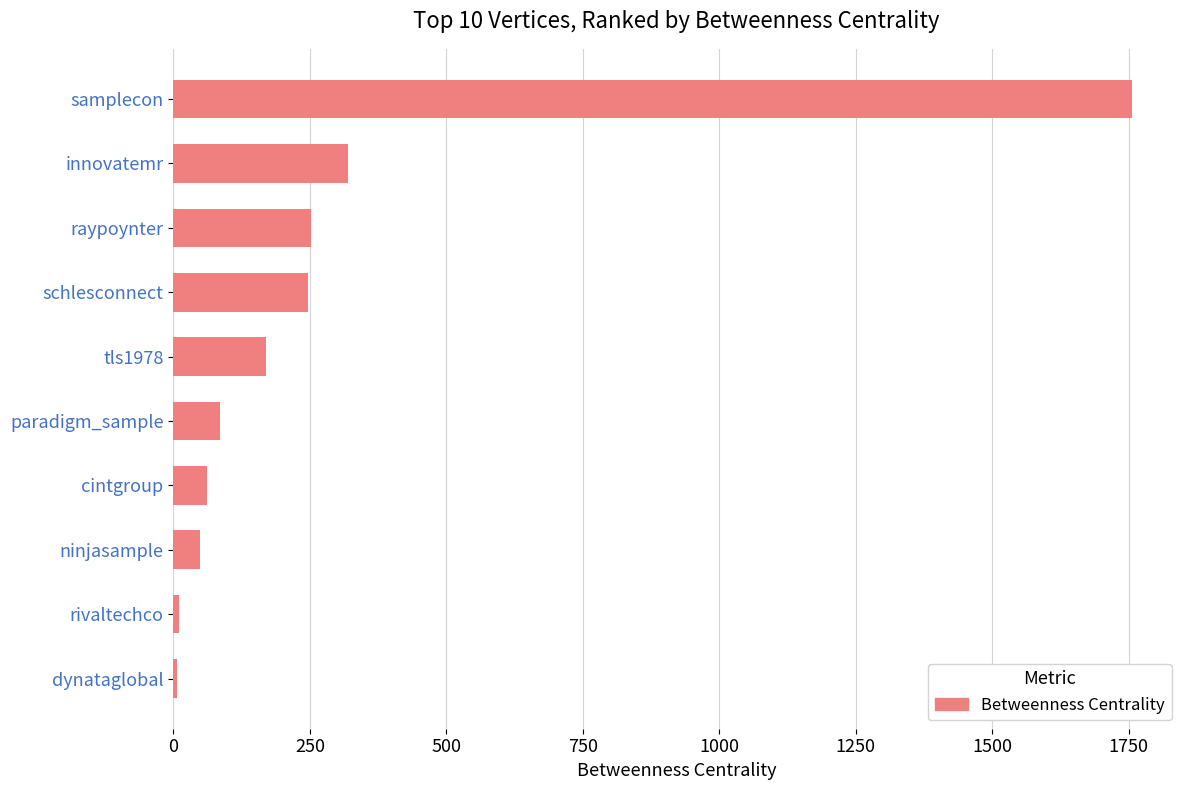

How many bars are there in total?

10